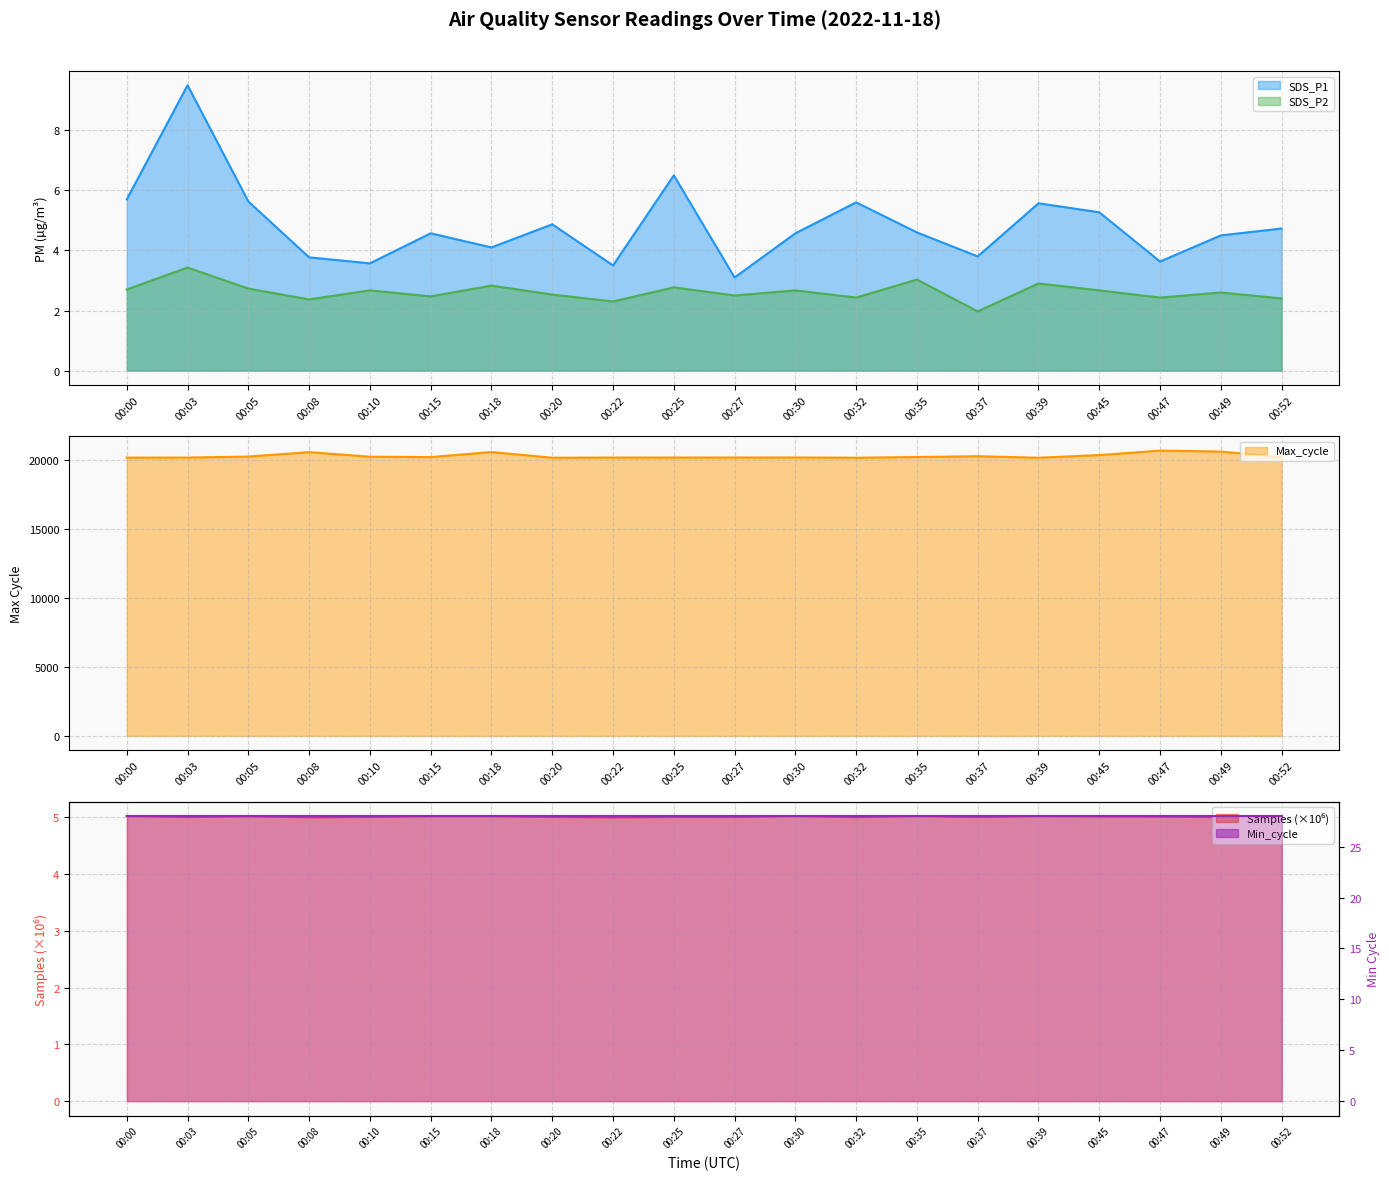

Reading left to right, list all the values displayed in this chart.

SDS_P1: 5.7	9.5	5.6	3.8	3.6	4.6	4.1	4.9	3.5	6.5	3.1	4.6	5.6	4.6	3.8	5.6	5.3	3.6	4.5	4.7
SDS_P2: 2.7	3.4	2.7	2.4	2.7	2.5	2.8	2.5	2.3	2.8	2.5	2.7	2.4	3.0	2.0	2.9	2.7	2.4	2.6	2.4
Max_cycle: 20183.0	20187.0	20258.0	20580.0	20249.0	20221.0	20588.0	20175.0	20186.0	20191.0	20191.0	20193.0	20175.0	20226.0	20284.0	20175.0	20368.0	20691.0	20622.0	20218.0
Samples: 5.0	5.0	5.0	5.0	5.0	5.0	5.0	5.0	5.0	5.0	5.0	5.0	5.0	5.0	5.0	5.0	5.0	5.0	5.0	5.0